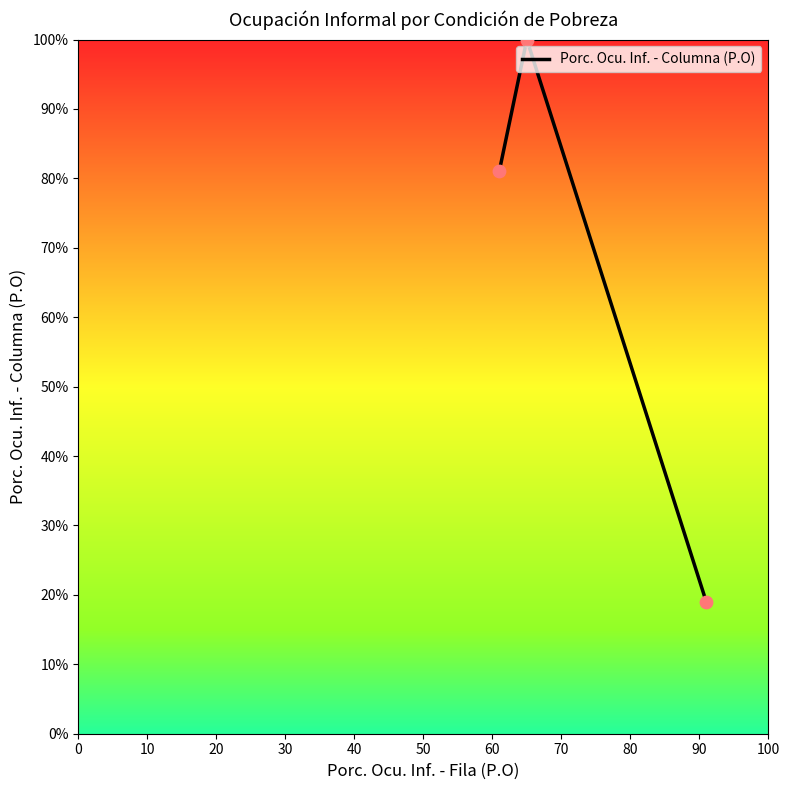

What is the greatest value displayed?

100